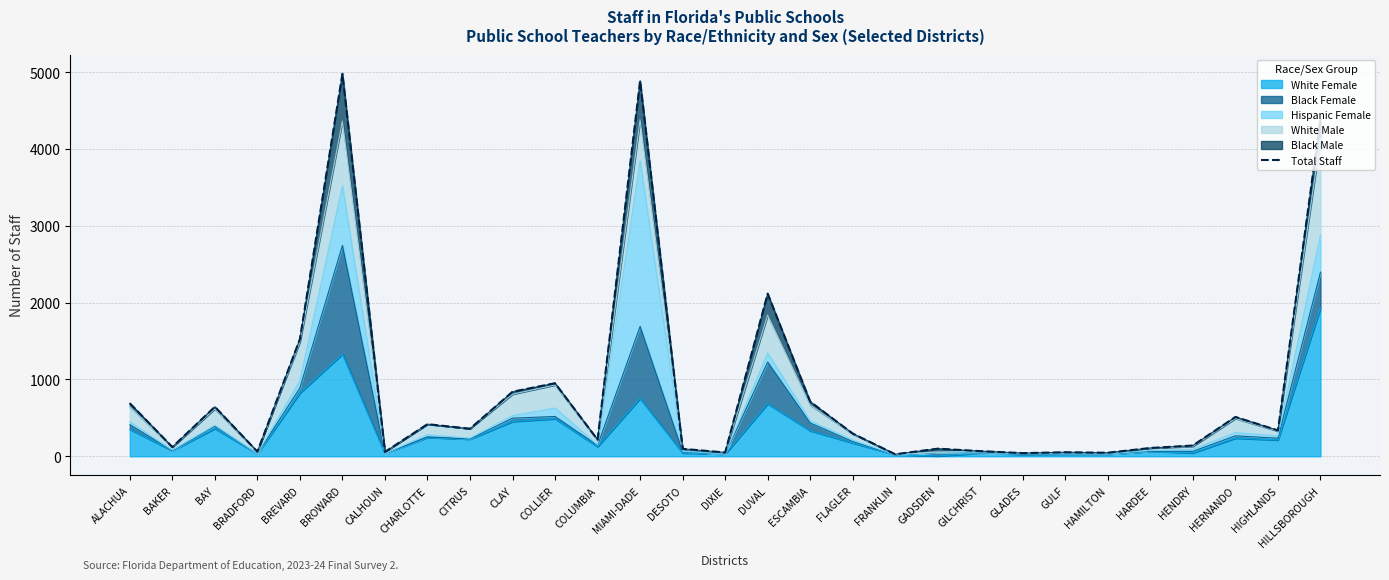

Does the chart display data point markers on the line(s)?

No